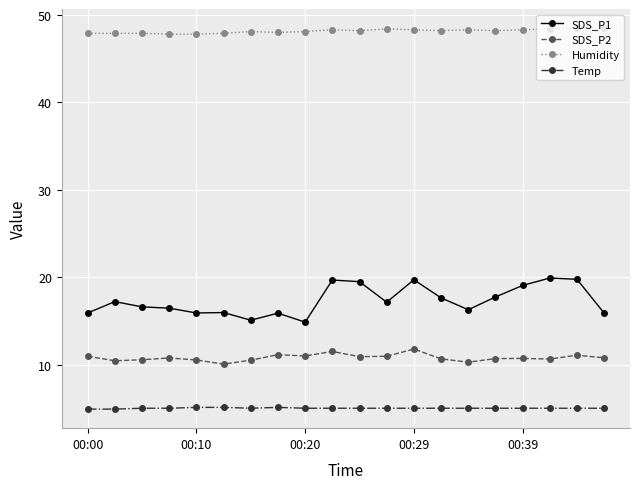

Which series has the widest spread of values?

SDS_P1